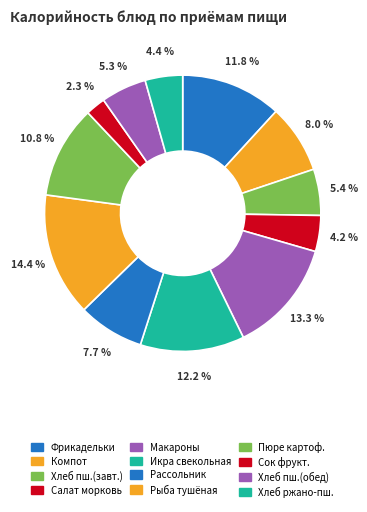

Count the number of slices in the pie.

12